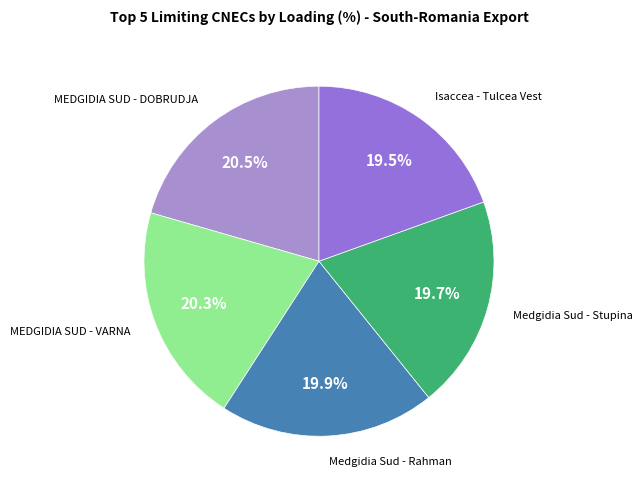

How many segments does this pie chart have?

5